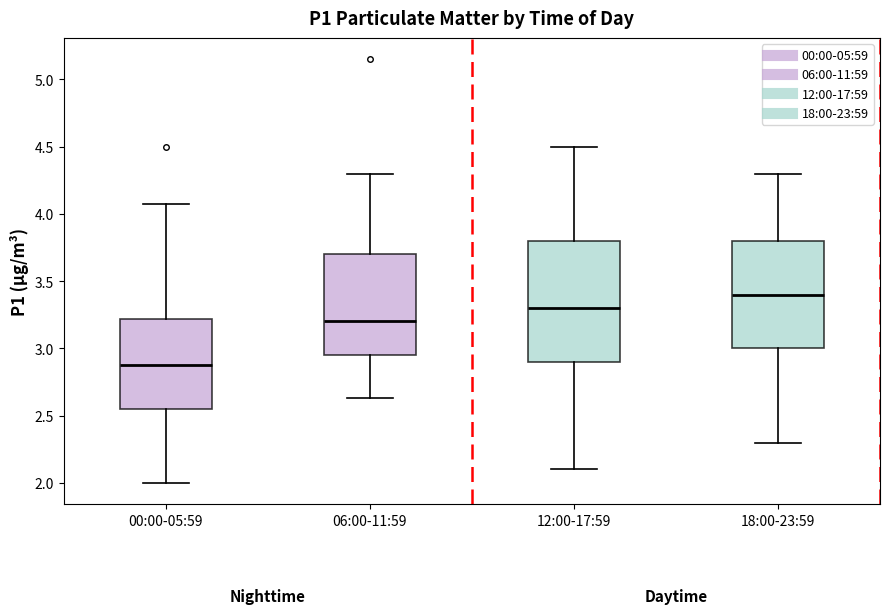

Which box is the tallest, from its lower edge to its upper edge?

12:00-17:59